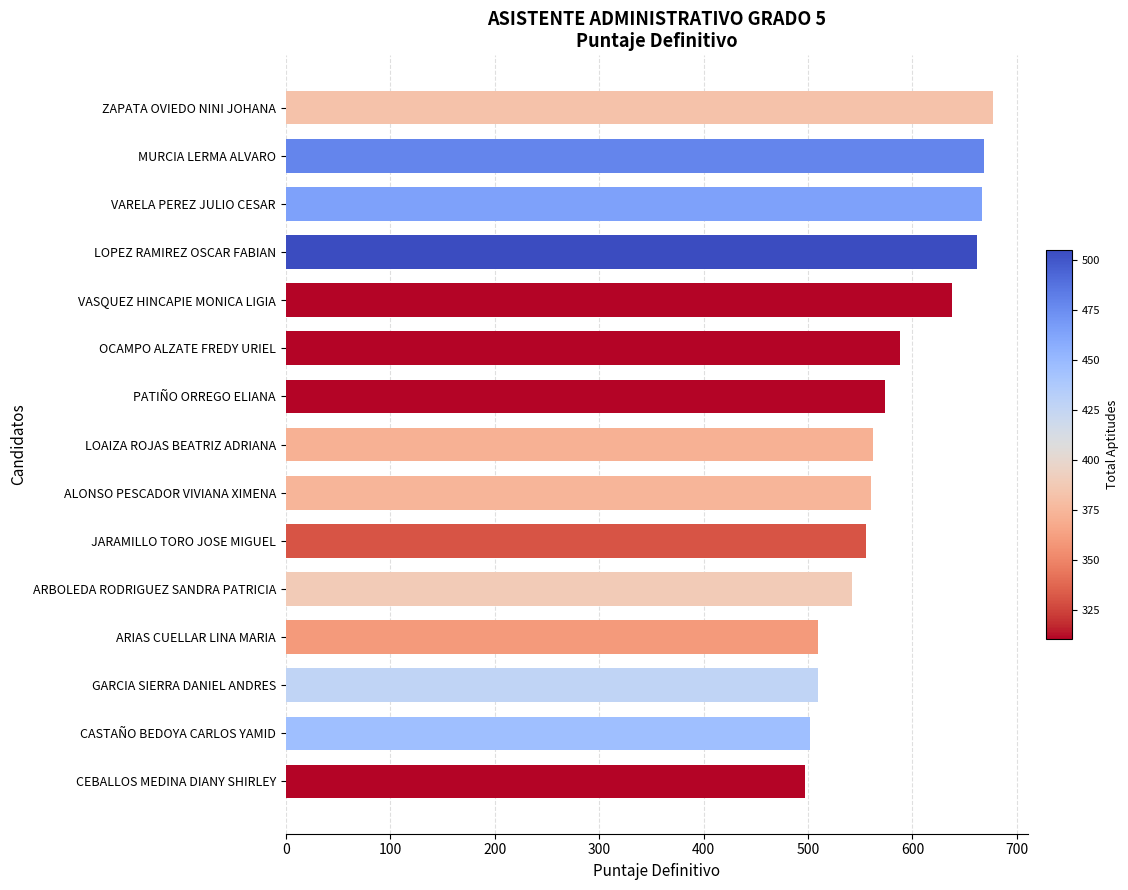

What is the sum of all values?

8711.2